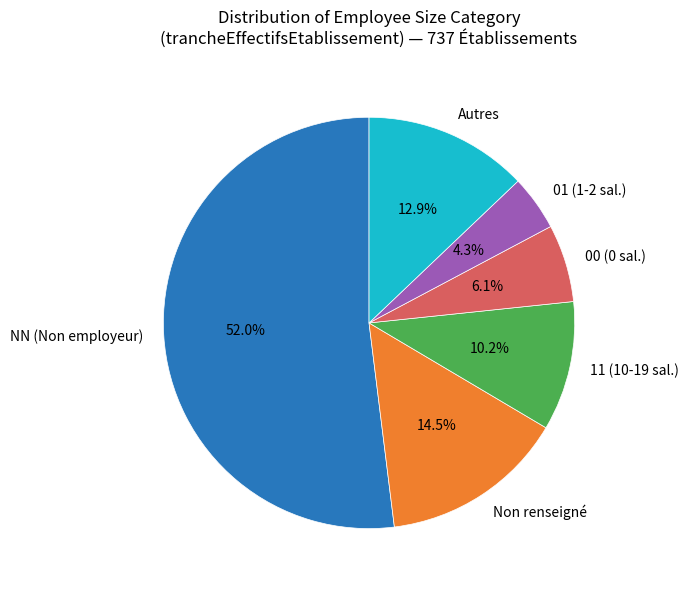

Which category has the smallest portion of the pie?

01 (1-2 sal.)